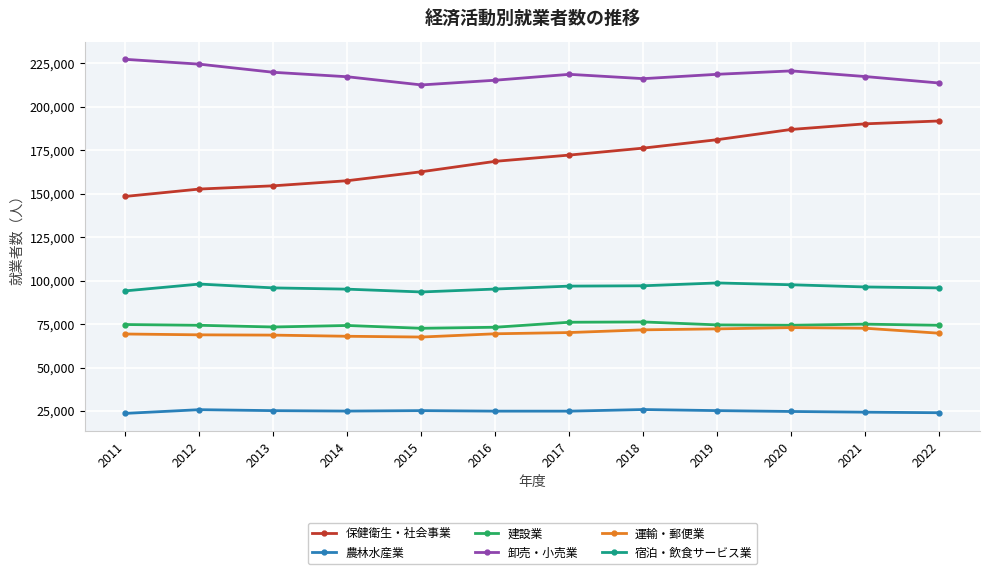

At how many categories does at least one series exceed 183702?

12